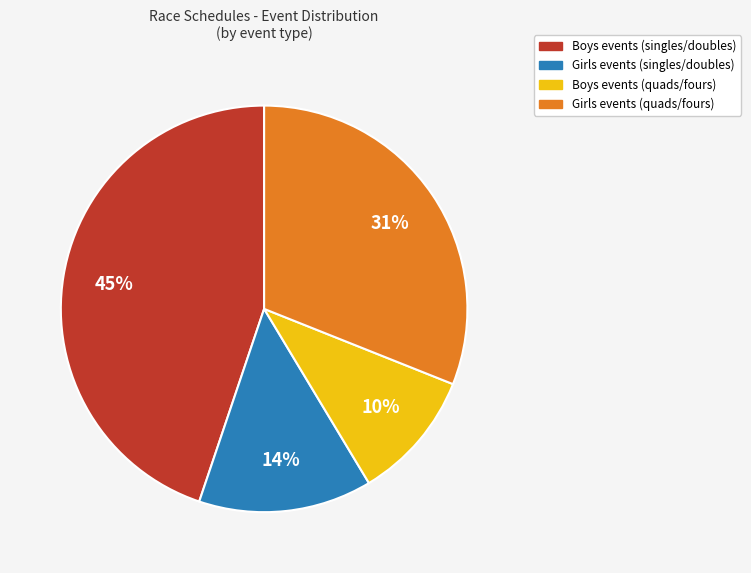

How many segments does this pie chart have?

4